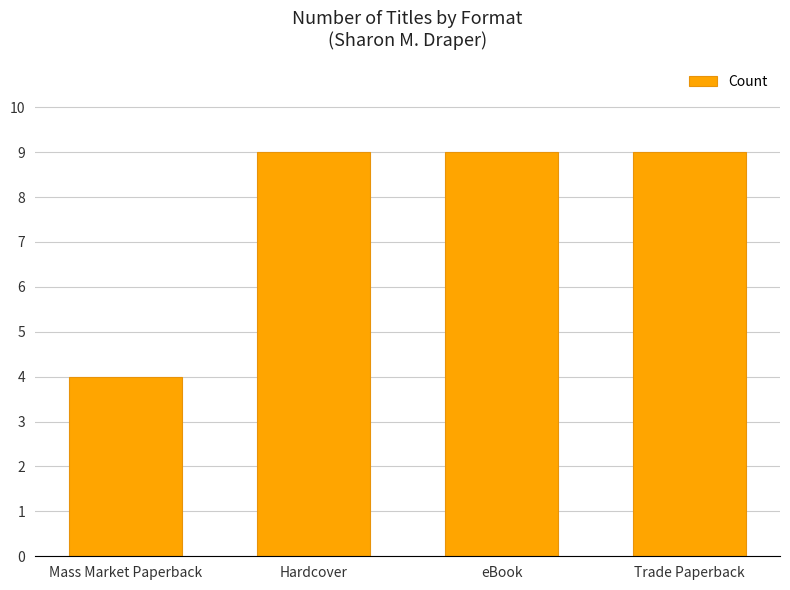

Between Trade Paperback and Mass Market Paperback, which is larger?

Trade Paperback